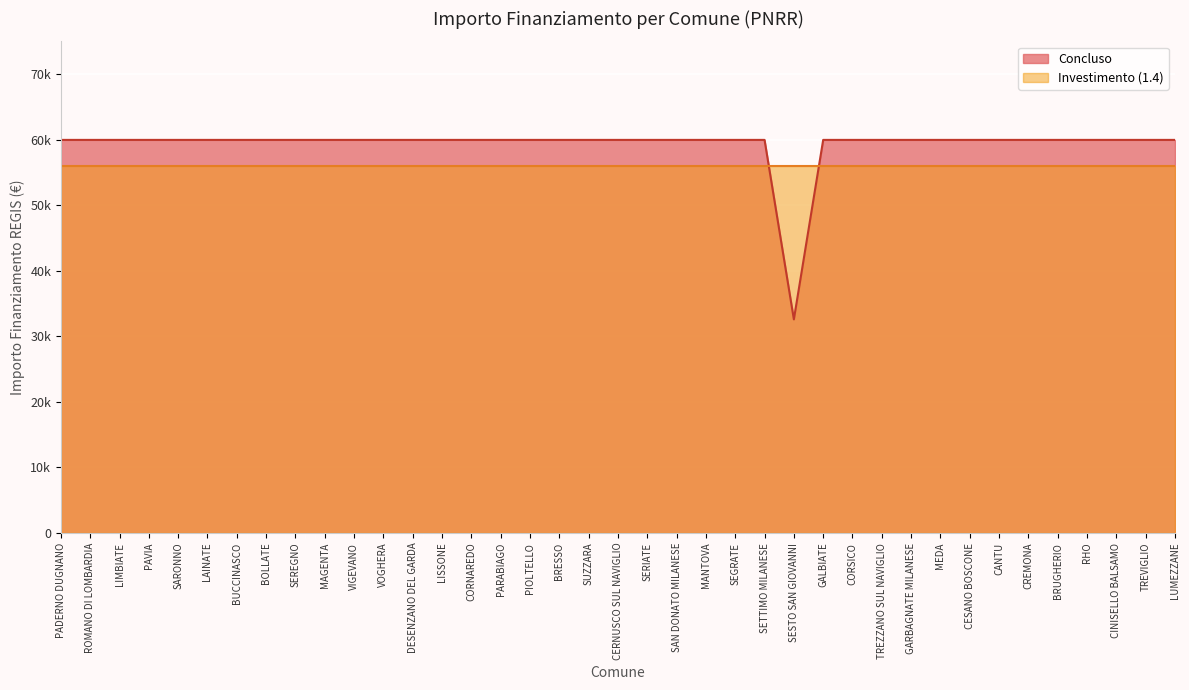

What is the sum of all values?

2311297